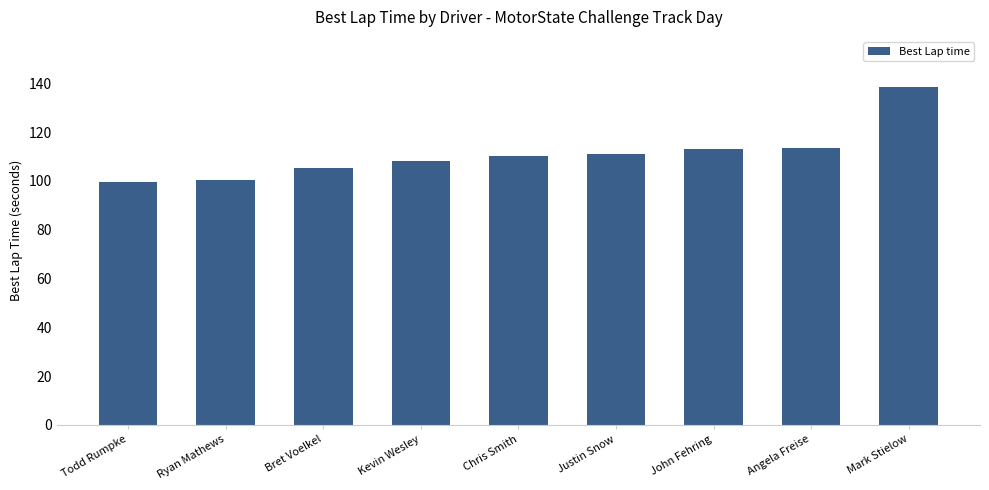

How many bars are there in total?

9